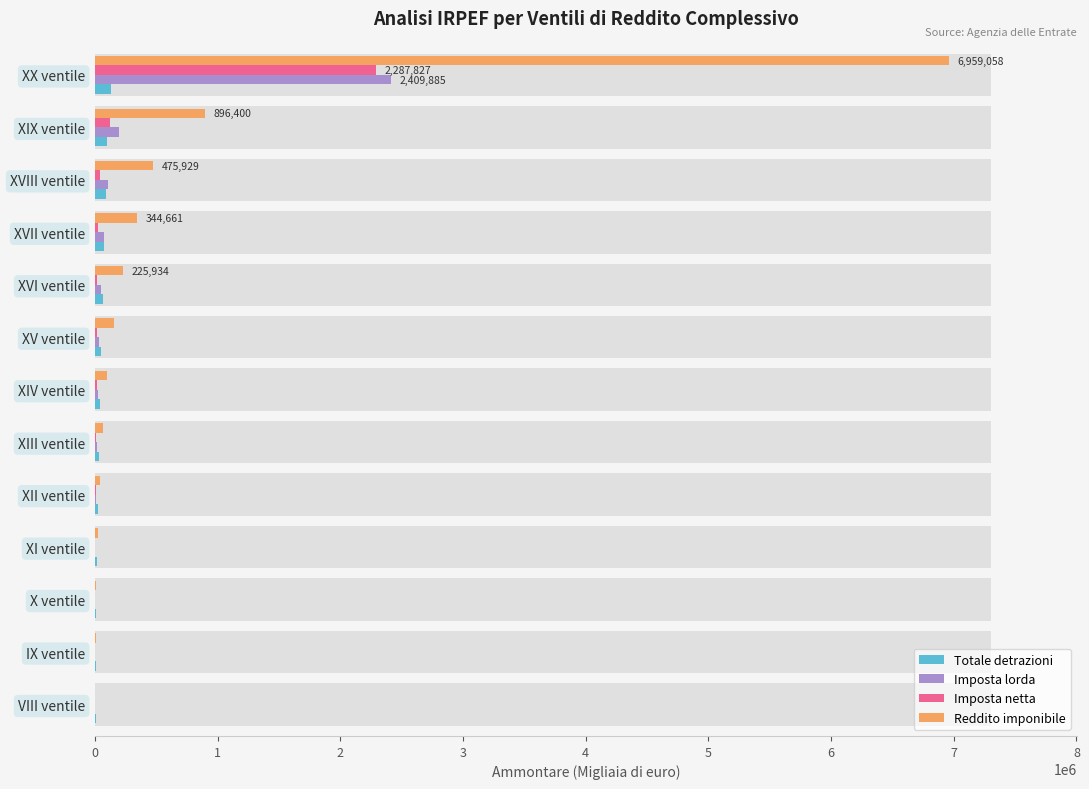

At XVIII ventile, list the series in order from smallest to largest.

Imposta netta, Totale detrazioni, Imposta lorda, Reddito imponibile